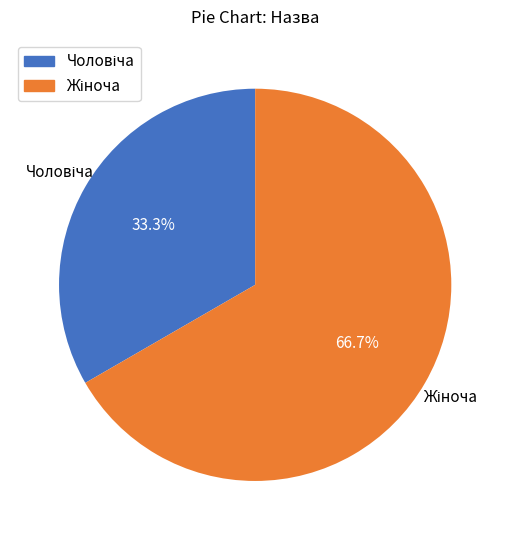

Does any single category account for the majority?

Yes